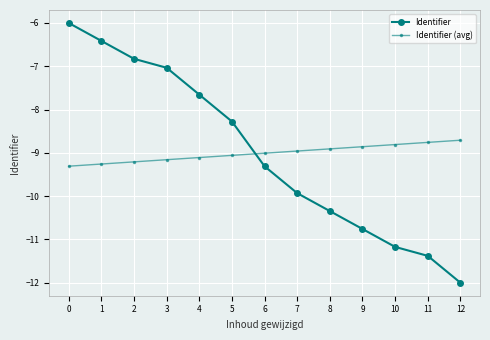

How many series are shown in this chart?

2